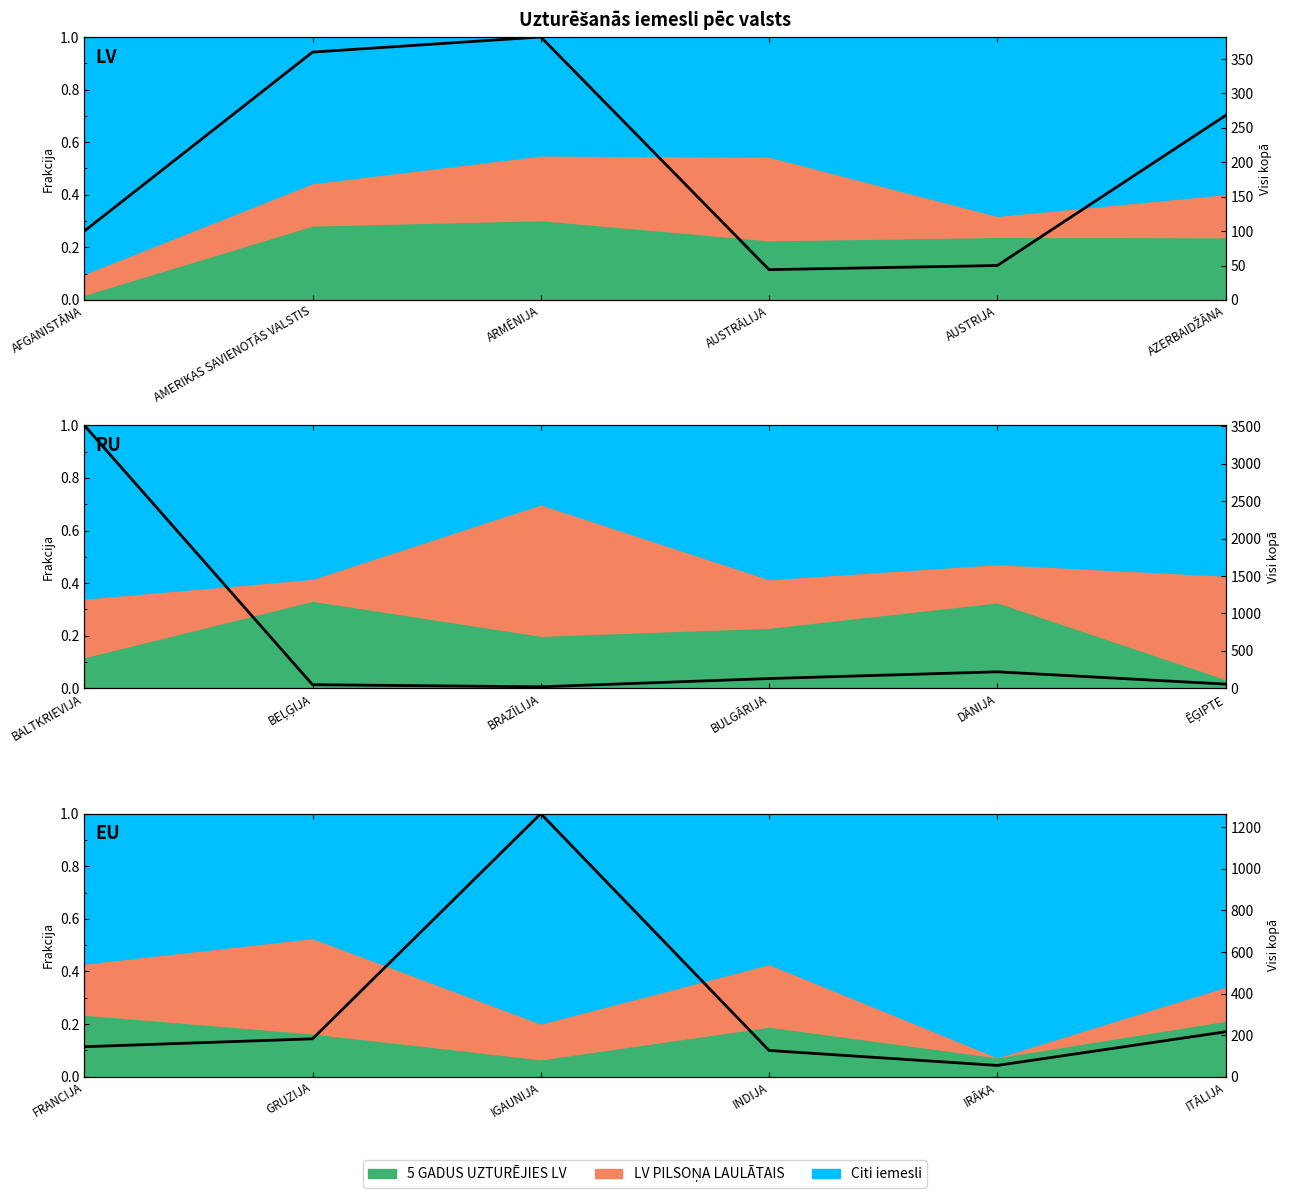

What is the label of the 6th point from the left?

ITĀLIJA